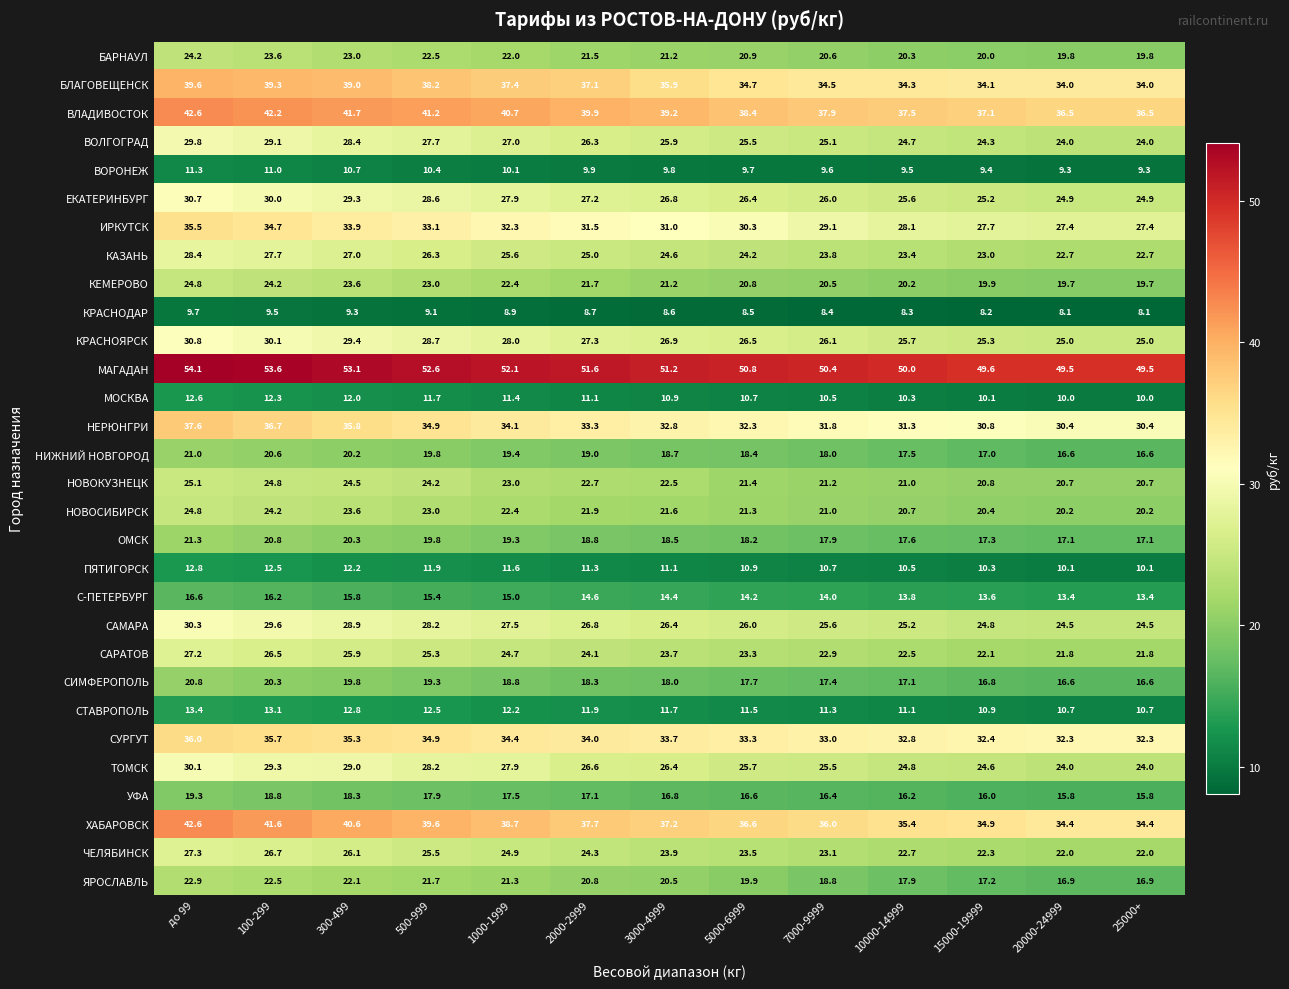

What is the sum of the НОВОСИБИРСК values at 100-299 and до 99?

49.0